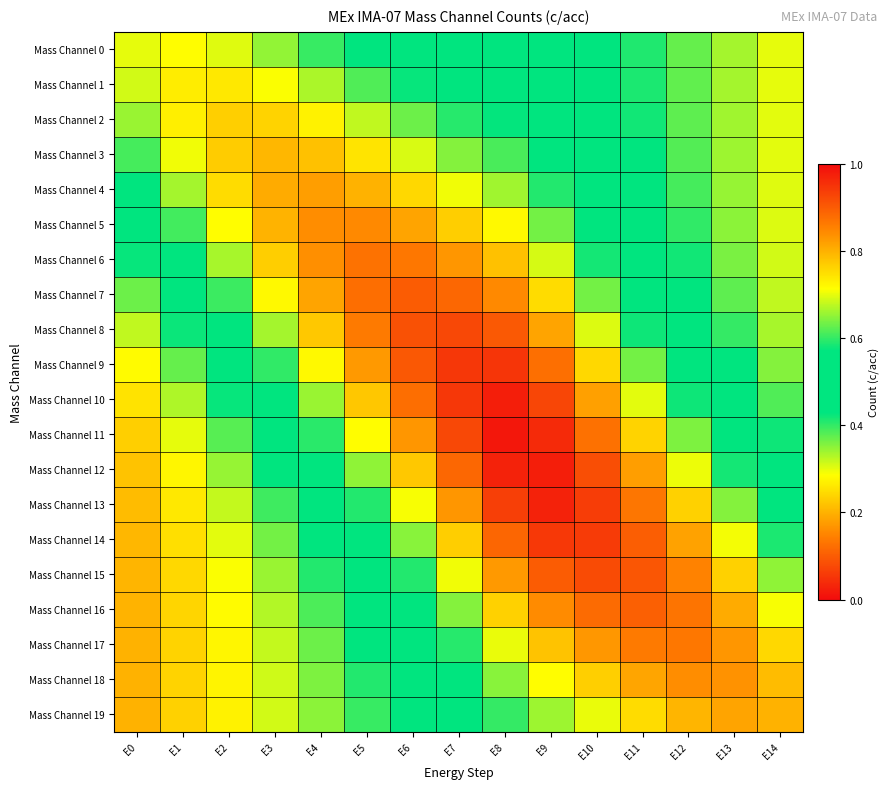

At how many categories does at least one series exceed 0?

15